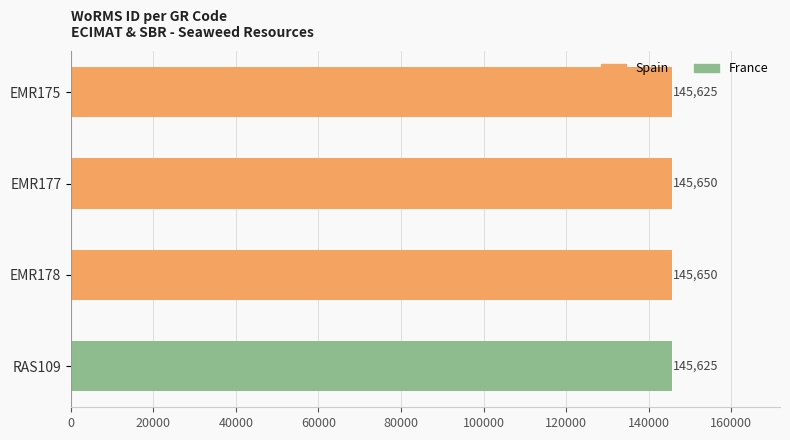

Does the chart contain stacked bars?

No